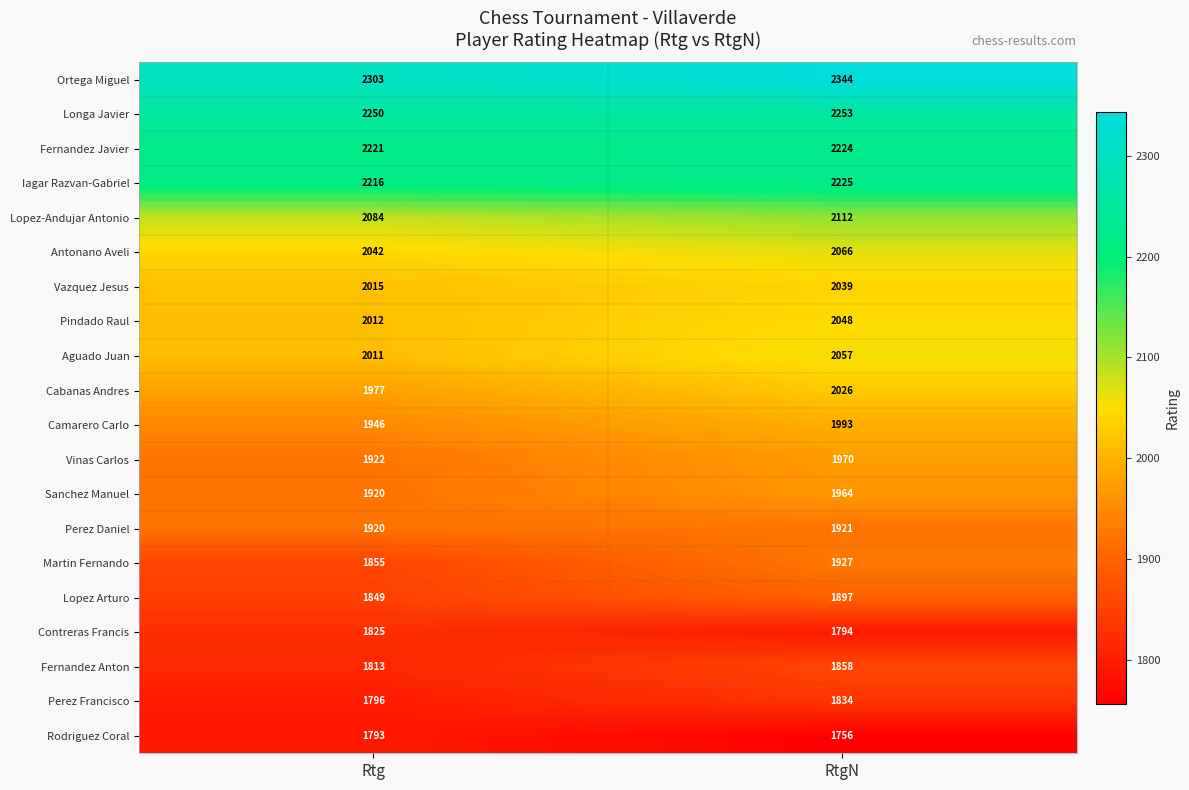

True or false: Fernandez Anton has a value of 2767 at Rtg.

False